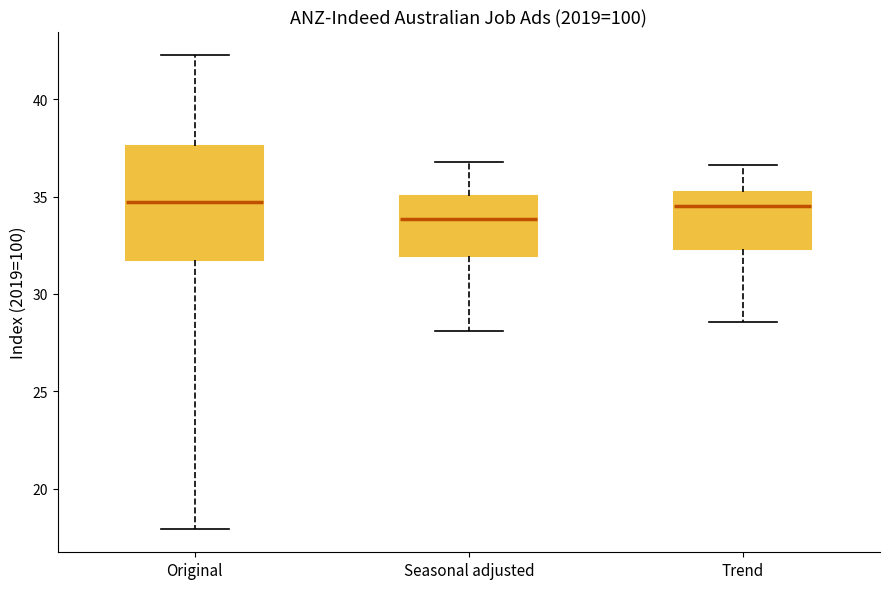

Reading left to right, read every box against the y-axis: the position of its median line, the range the box covers, and the ends of its whiskers. The values are not printed on the chart, so give them approximately, as read against the axis.

Original: median 34.5, box 32.0 to 37.5, whiskers 18.0 to 42.5
Seasonal adjusted: median 34.0, box 32.0 to 35.0, whiskers 28.0 to 36.5
Trend: median 34.5, box 32.5 to 35.0, whiskers 28.5 to 36.5